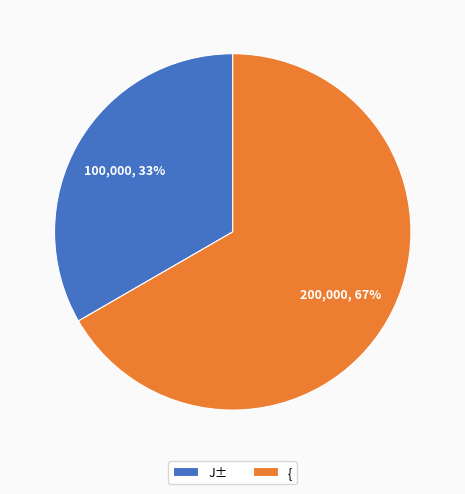

Count the number of slices in the pie.

2